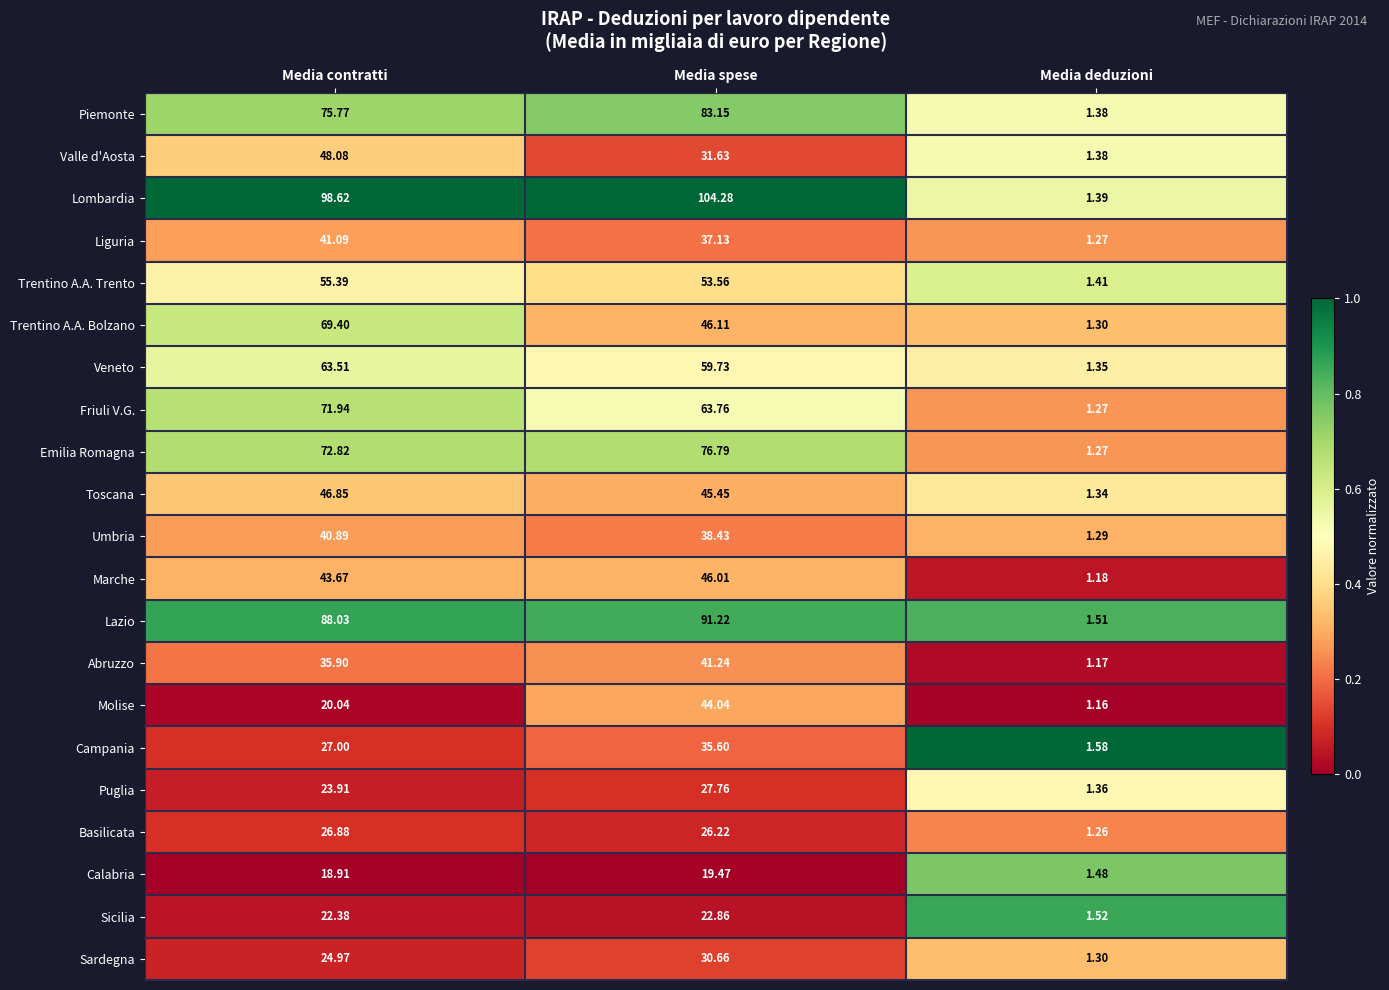

At which label is Abruzzo closest to 21?

Media contratti